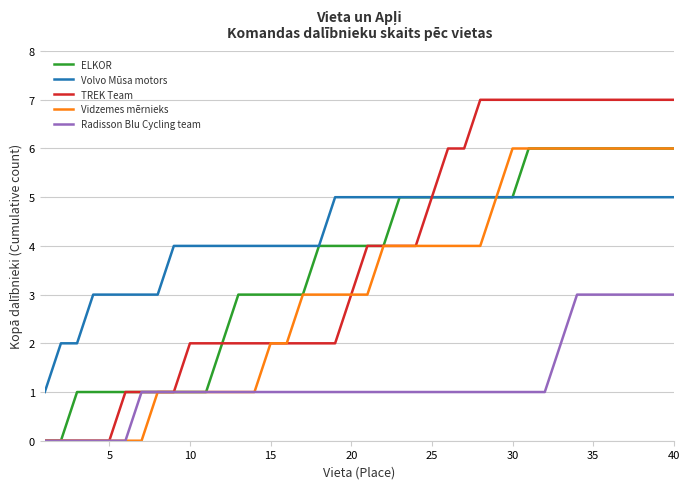

What is the average value of the Radisson Blu Cycling team series?

1